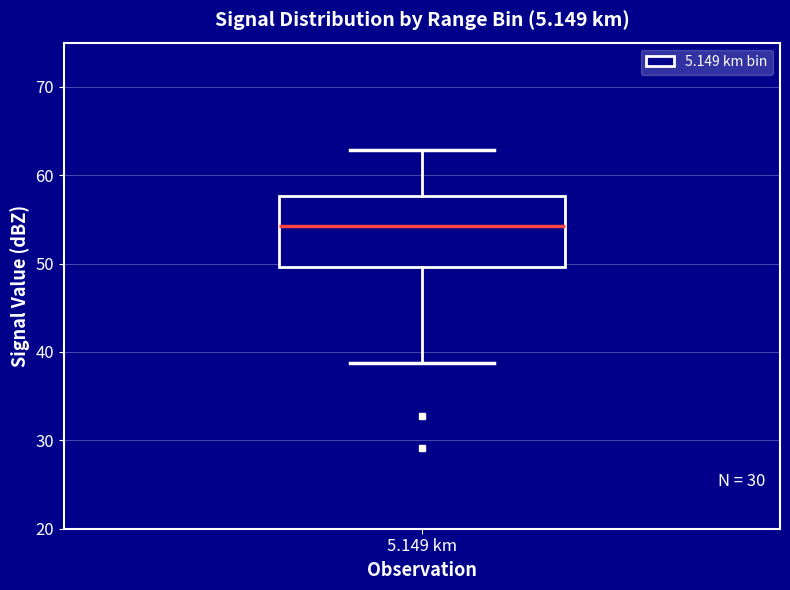

Transcribe this box plot: give where the median line is, the range the box spans, and where the two whiskers end, as read against the y-axis. The values are not printed on the chart, so give them approximately, as read against the axis.

median 54, box 50 to 58, whiskers 39 to 63